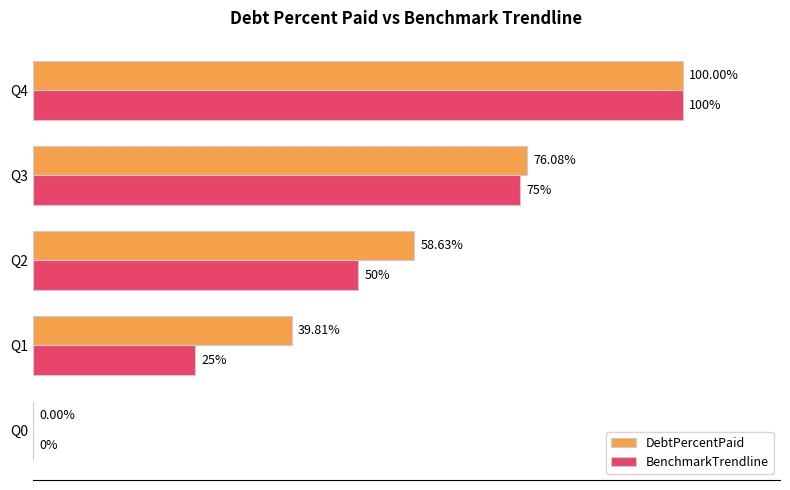

Between Q2 and Q3, which series saw the biggest shift?

BenchmarkTrendline